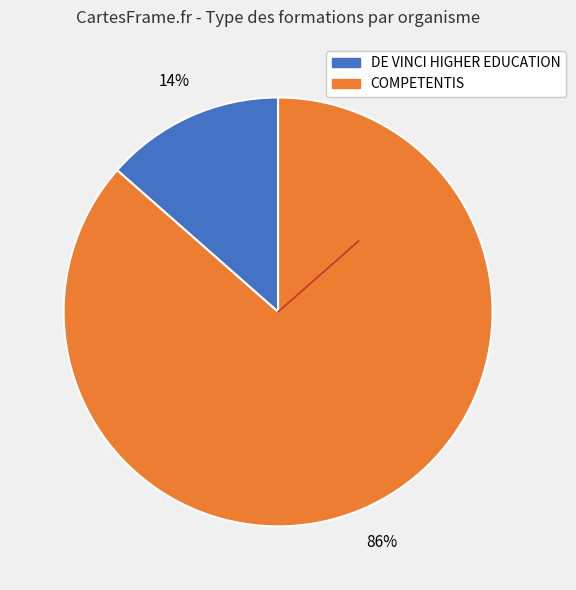

What is the smallest slice in the pie chart?

DE VINCI HIGHER EDUCATION